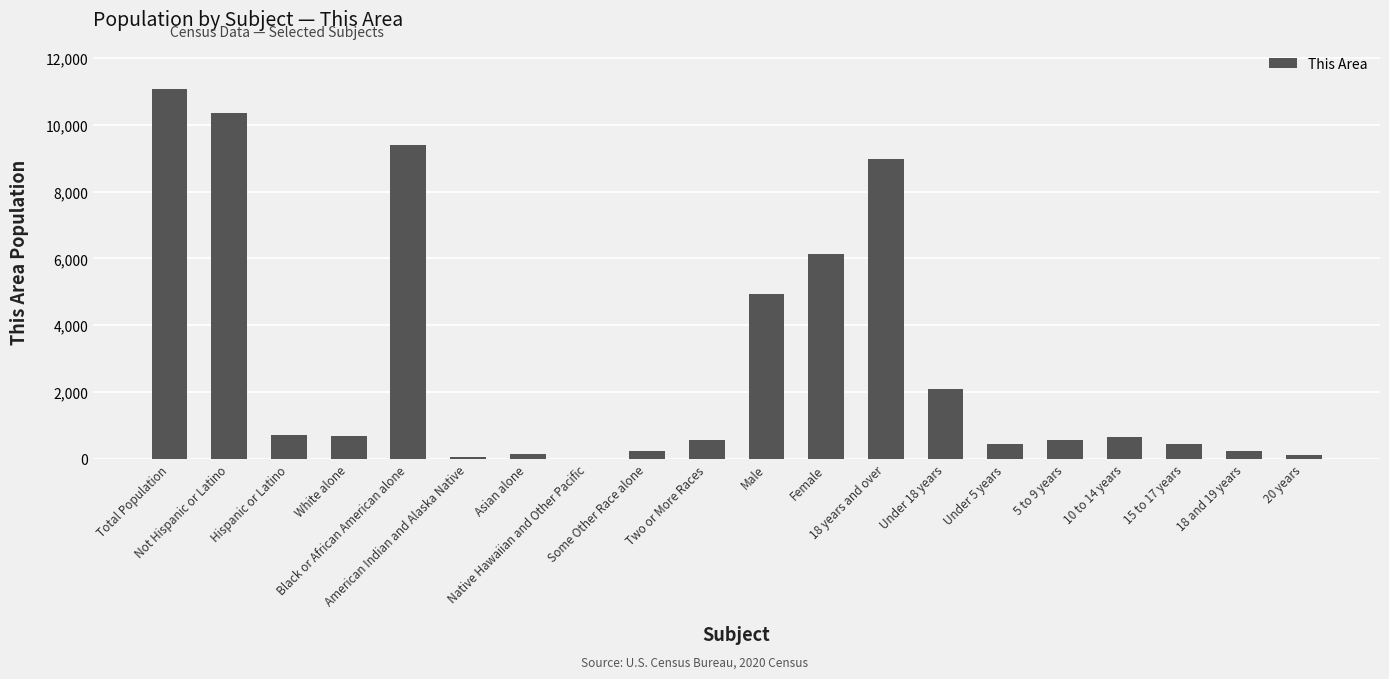

What is the sum of all values?

57819